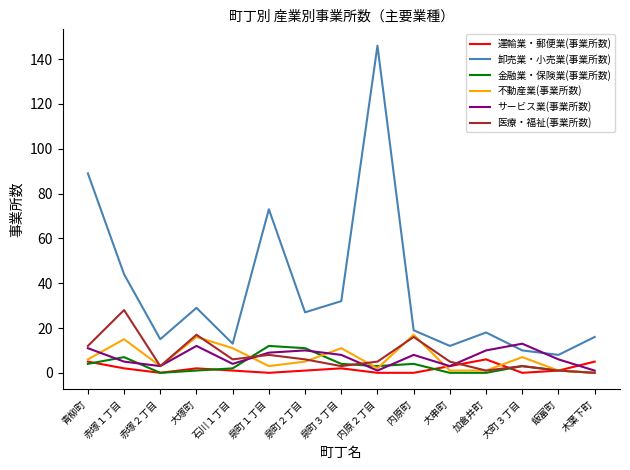

What is the spread (max minus min) of values at 赤塚１丁目?

42